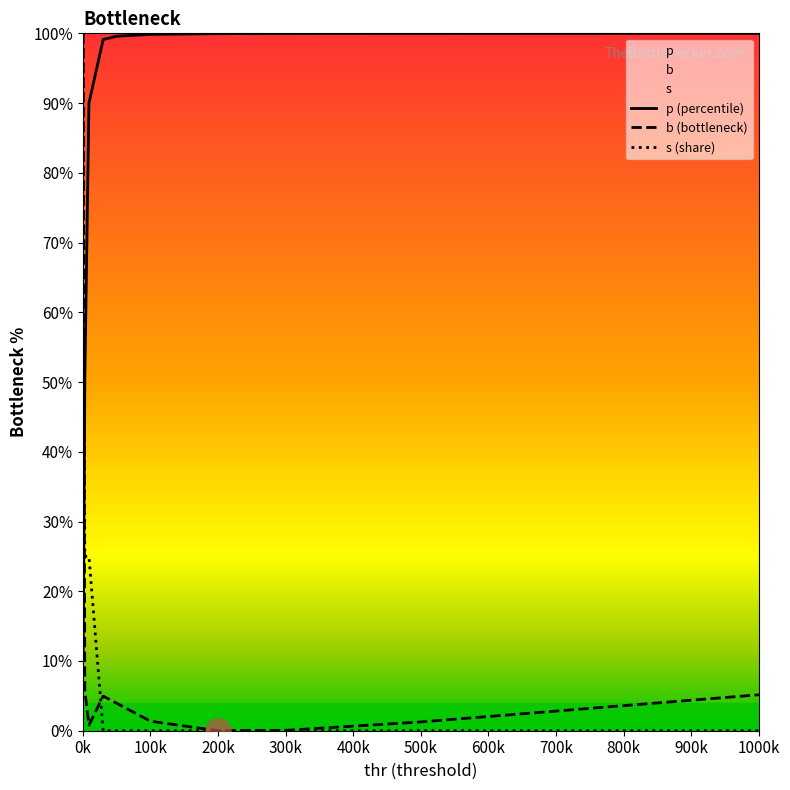

How many categories are shown in the chart?

10